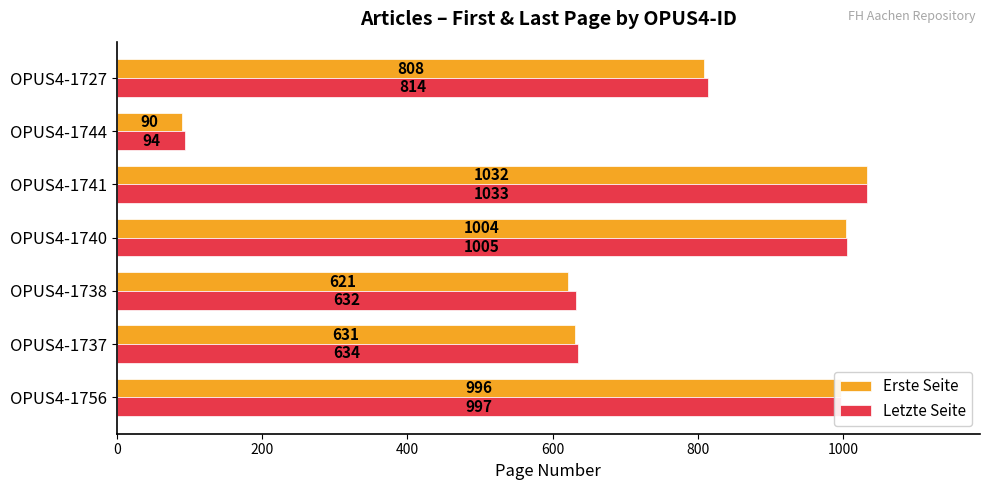

Which series has the widest spread of values?

Erste Seite